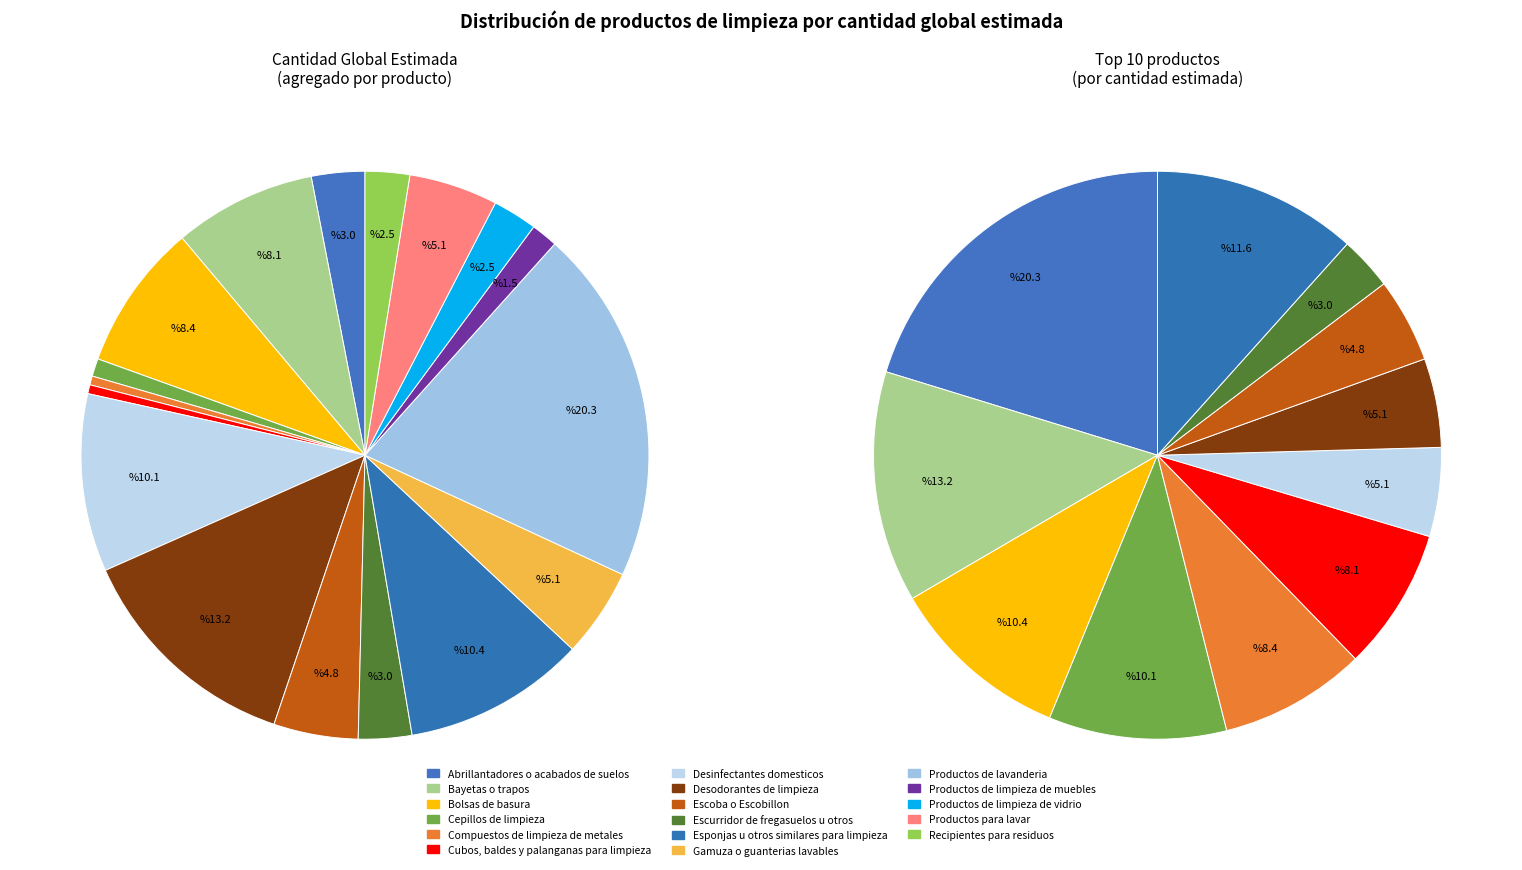

Count the number of slices in the pie.

17